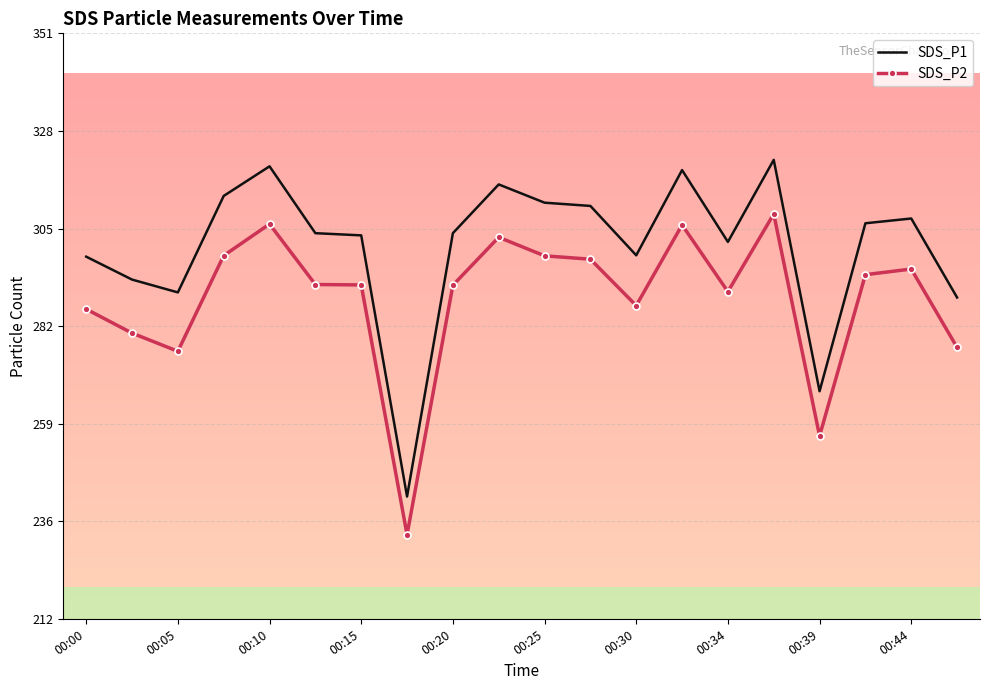

Which series has the largest total across all categories?

SDS_P1